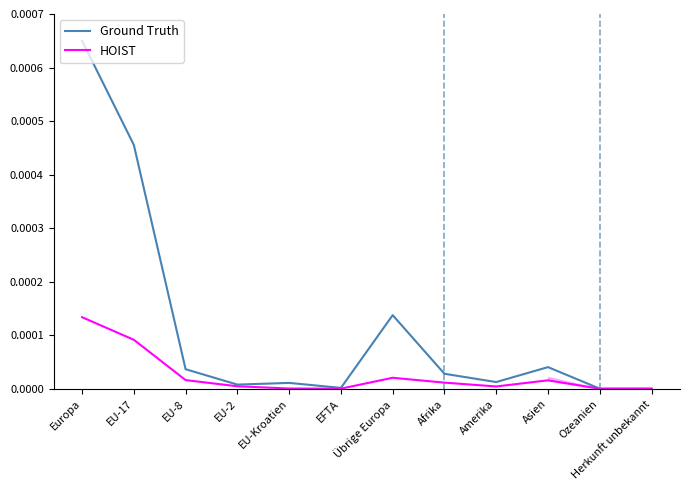

List the series in order of their peak value, lowest first.

HOIST, Ground Truth